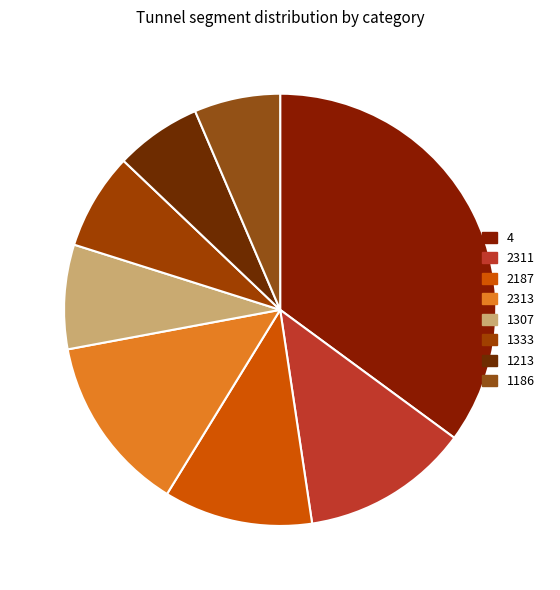

How many segments does this pie chart have?

8